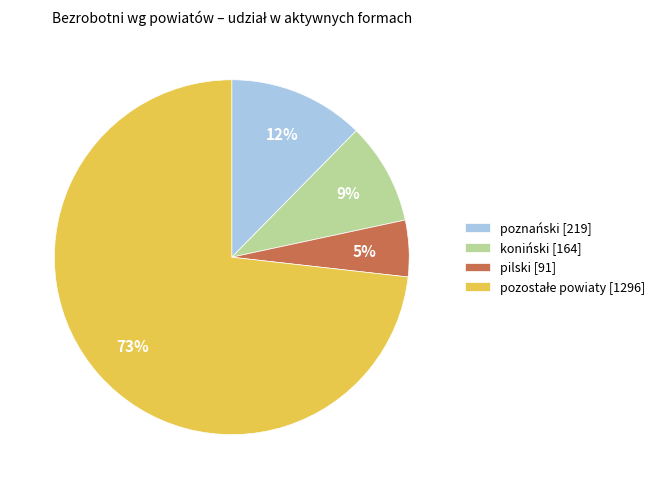

To the nearest percent, what is the average slice percentage?

25%